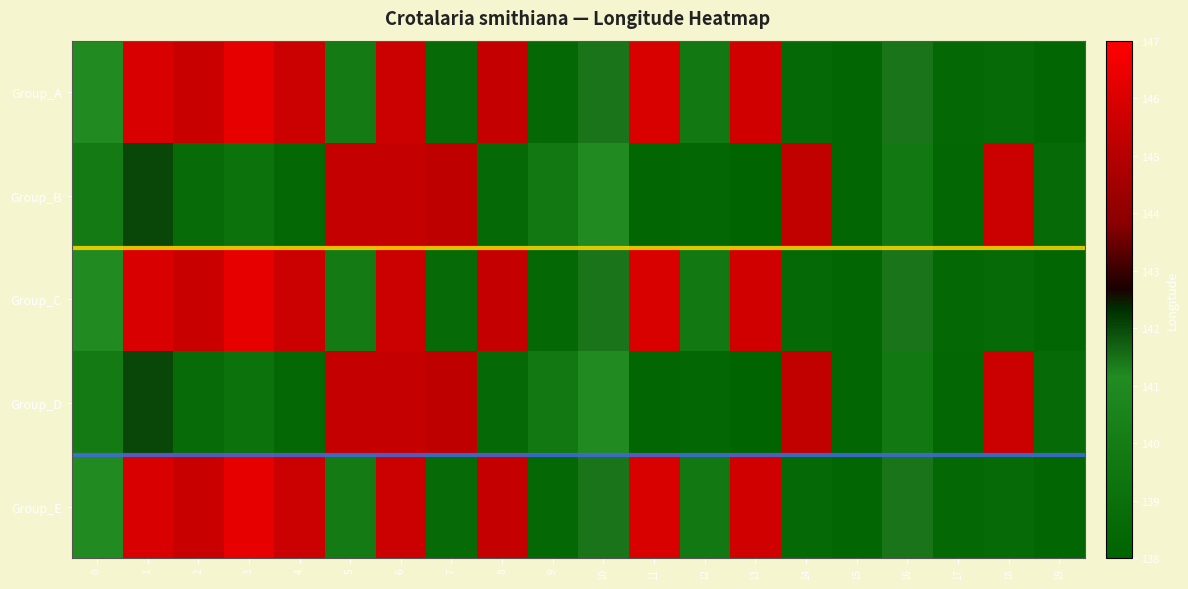

What is the spread (max minus min) of values at 12?

1.5